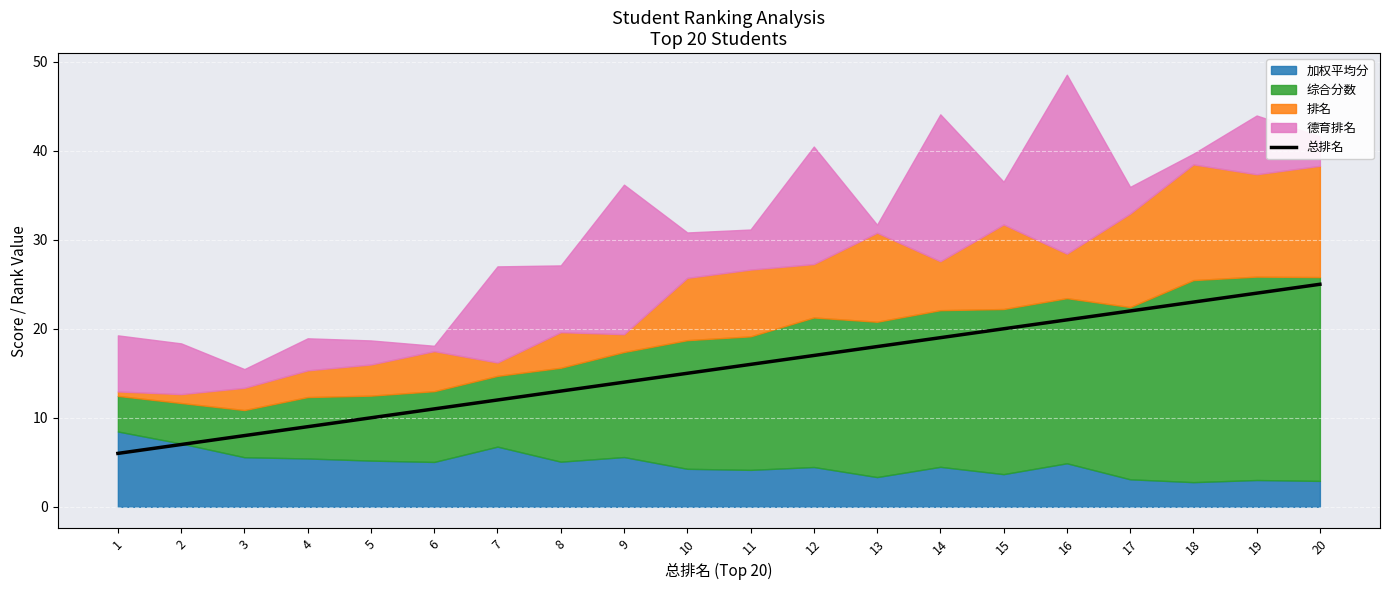

True or false: 总排名 has a value of 19.0 at 14.

True